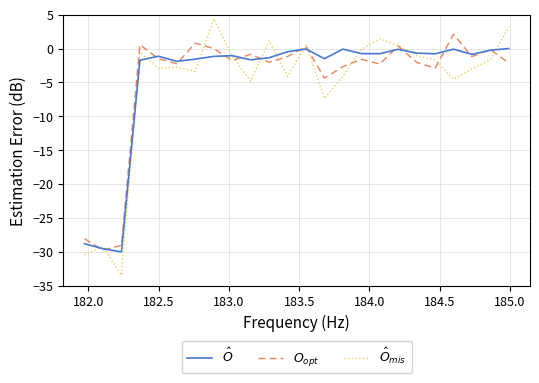

What is the maximum value shown in the chart?

4.4